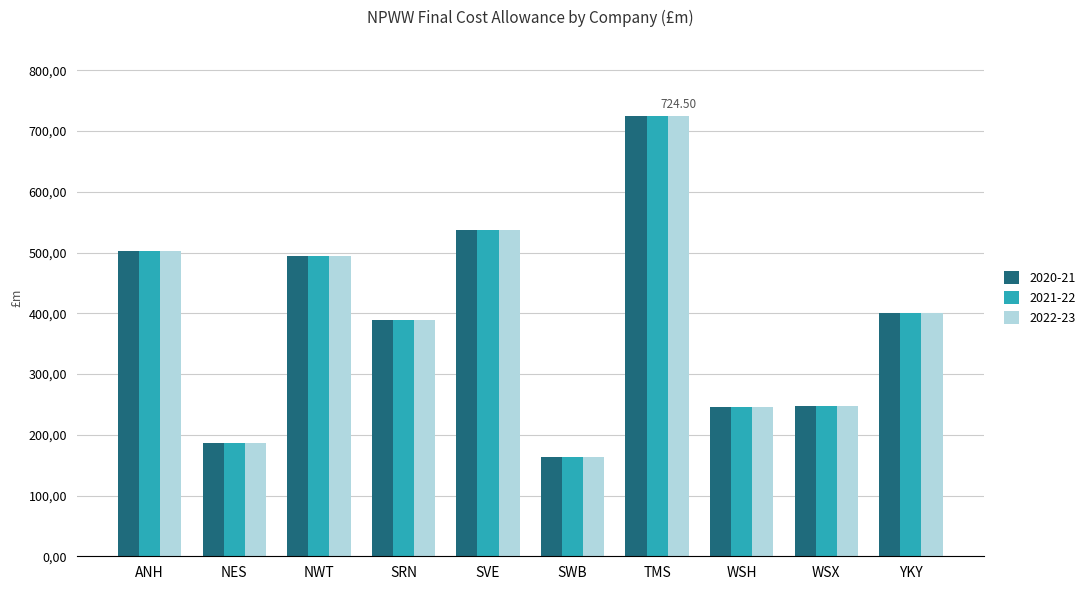

What position from the left is SRN?

4